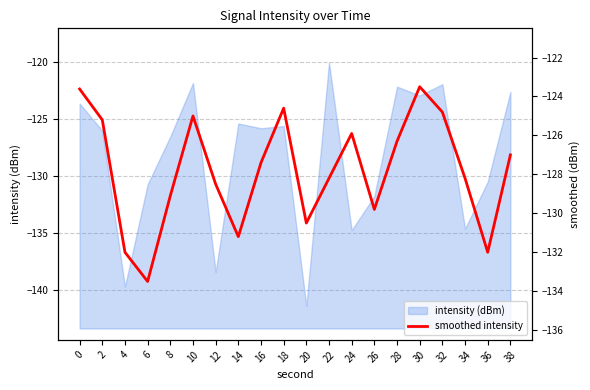

Reading right to left, extract all data points from this chart.

38=-127.0	36=-132.0	34=-128.2	32=-124.8	30=-123.5	28=-126.3	26=-129.8	24=-125.9	22=-128.2	20=-130.5	18=-124.6	16=-127.4	14=-131.2	12=-128.5	10=-125.0	8=-129.1	6=-133.5	4=-132.0	2=-125.2	0=-123.6